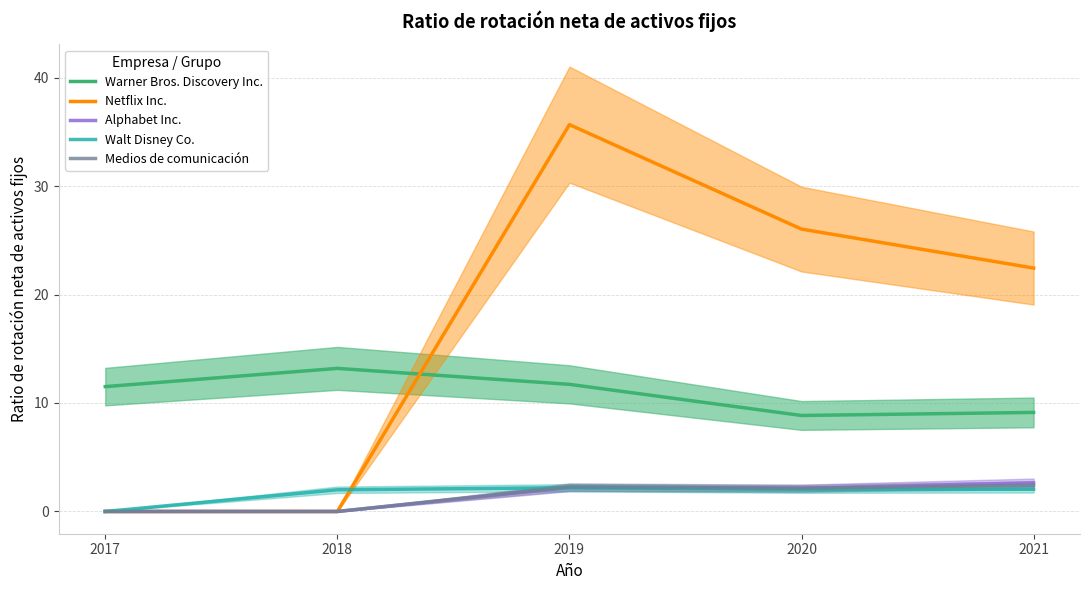

At which label does Alphabet Inc. reach its peak?

2021